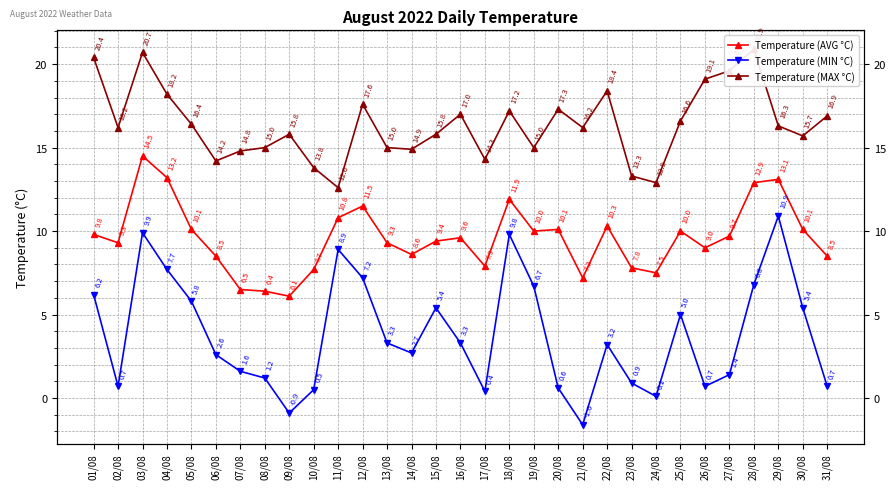

How many negative values does the Temperature (MIN °C) series have?

2